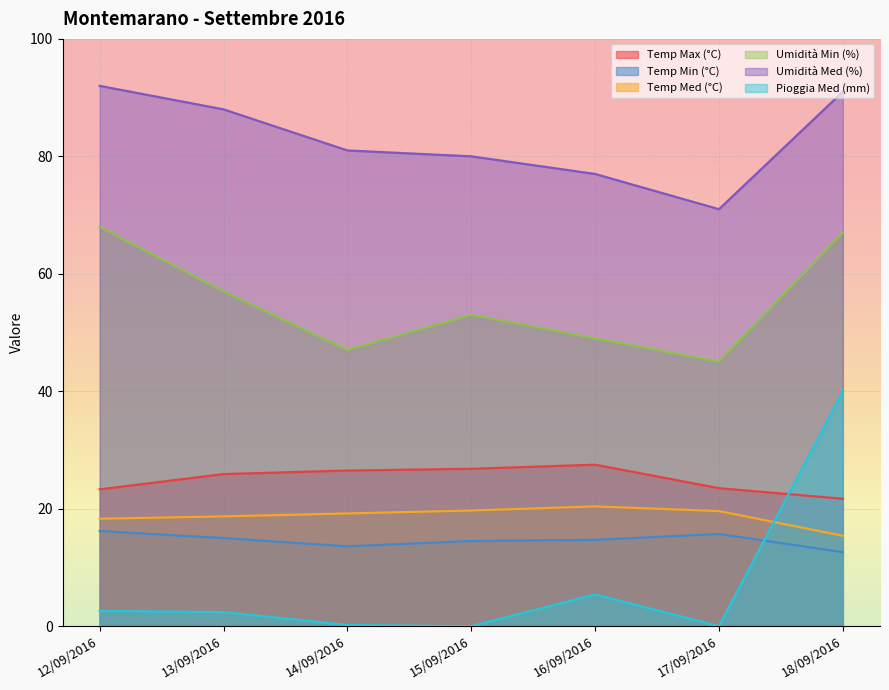

Which has a higher value, 18/09/2016 or 14/09/2016?

14/09/2016